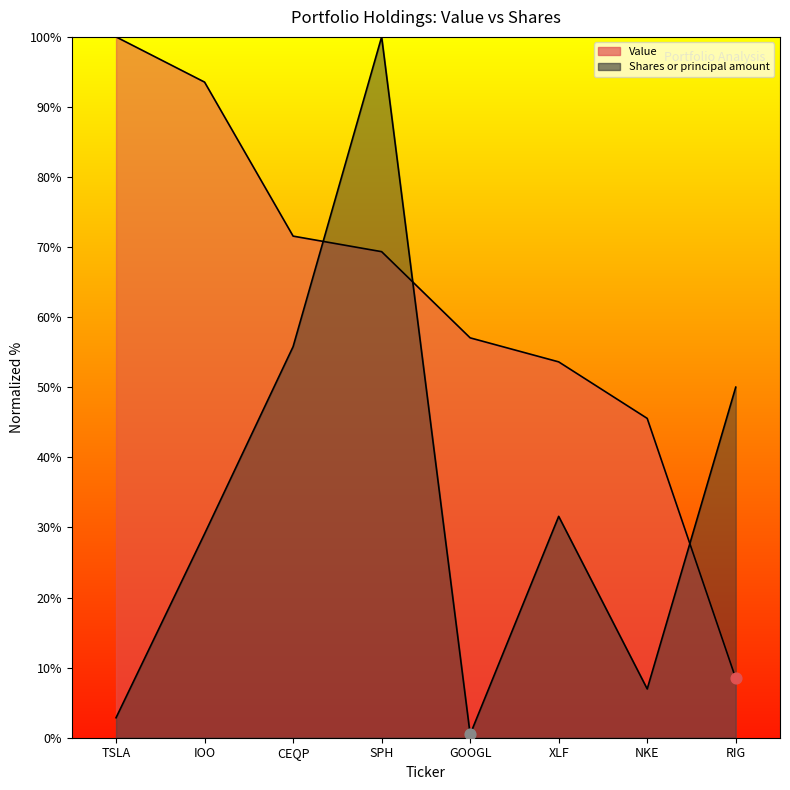

What is the total value across all series at GOOGL?

57.5